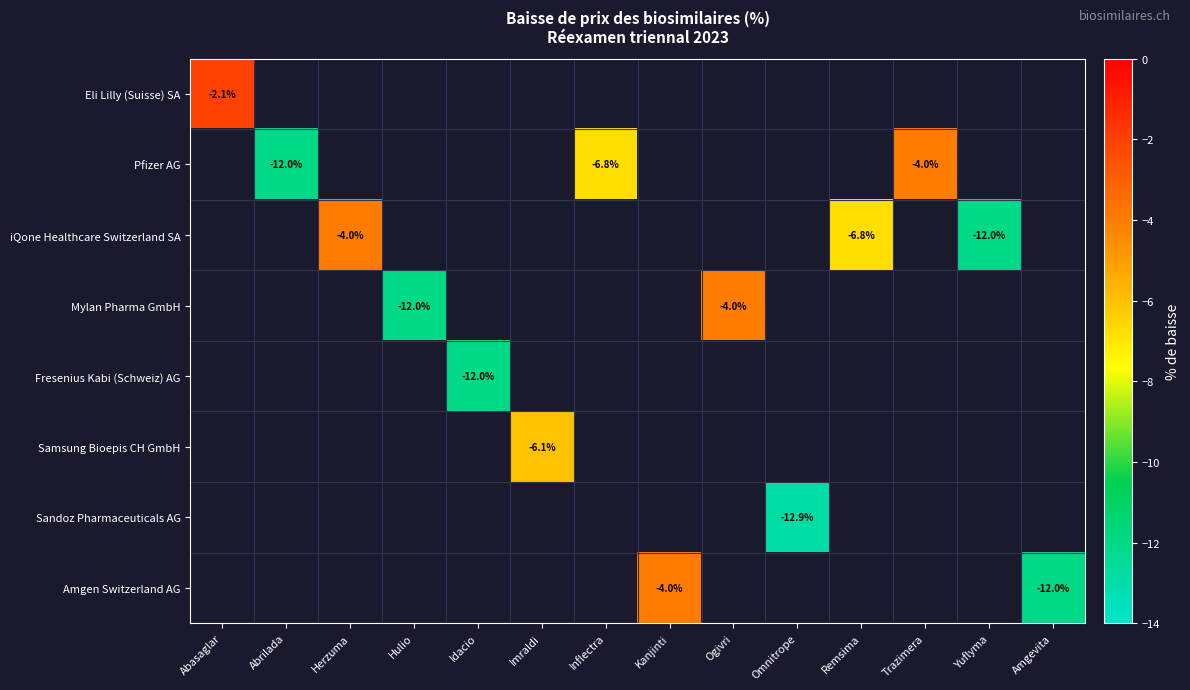

At which label does Eli Lilly (Suisse) SA reach its peak?

Abasaglar